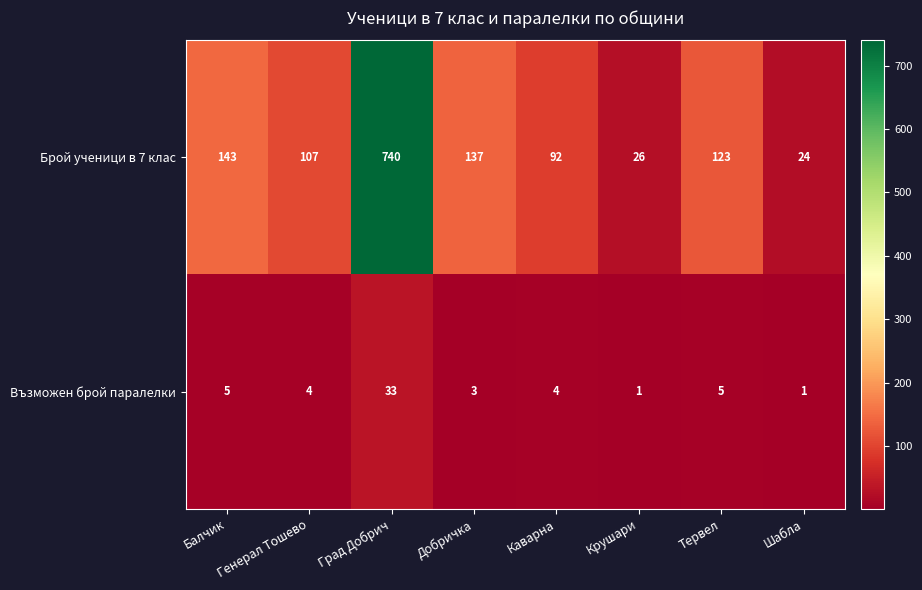

Is it true that Възможен брой паралелки equals 7 at Каварна?

False